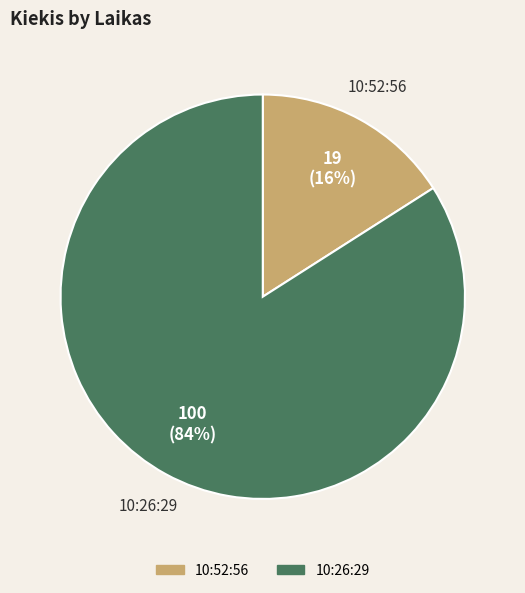

Is the sum of 10:26:29 and 10:52:56 greater than half?

Yes